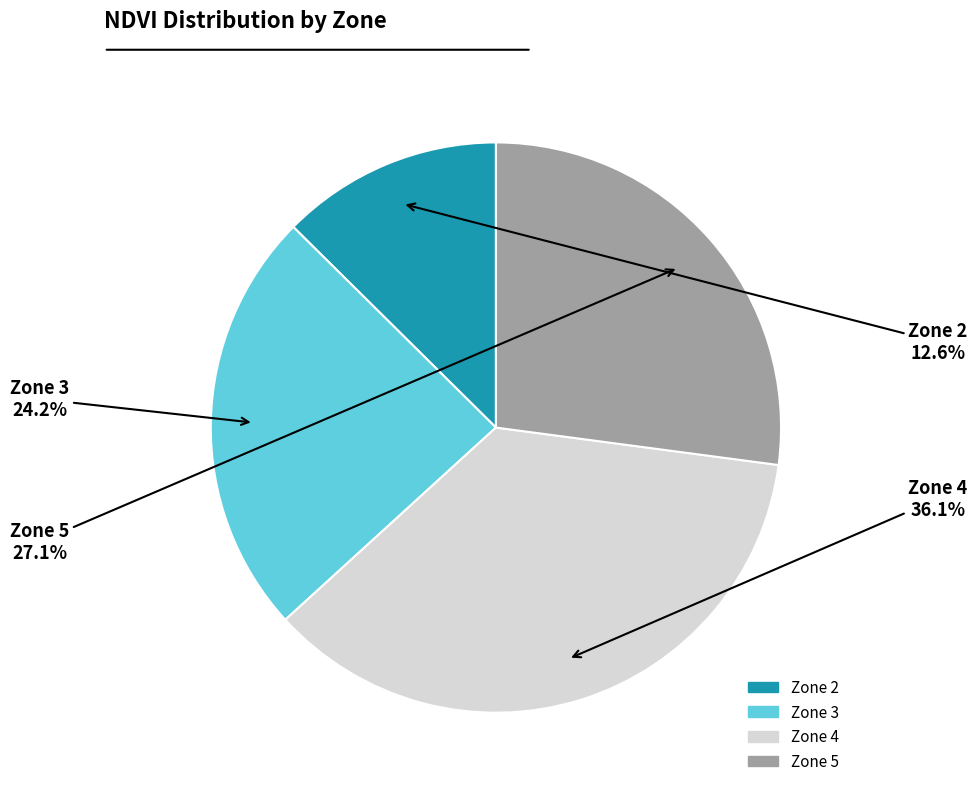

Does any single category account for the majority?

No